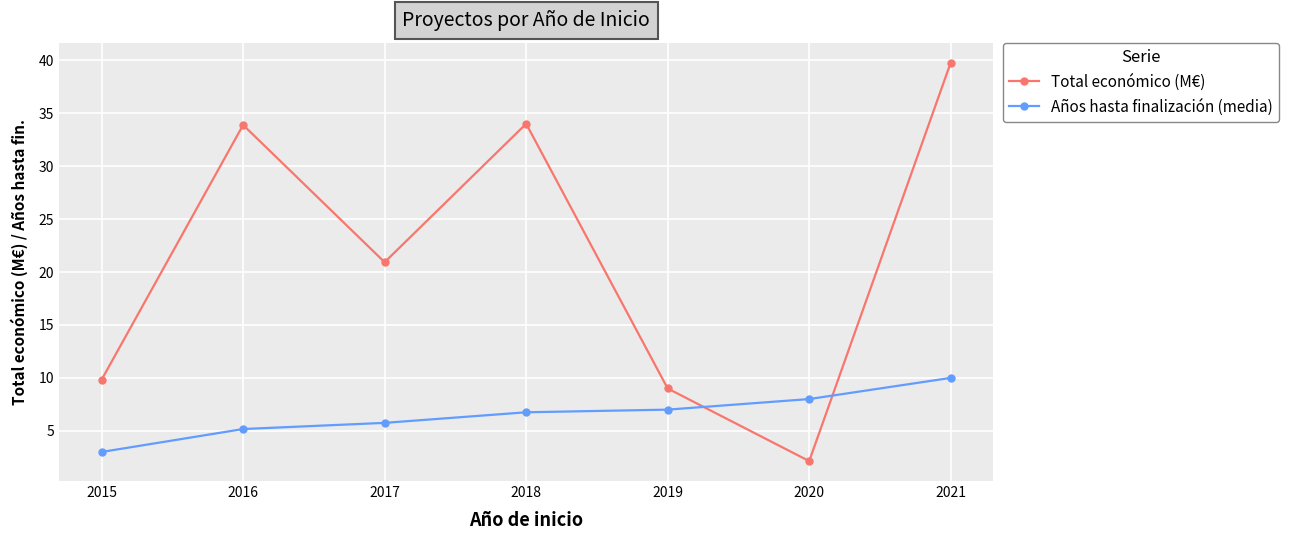

What is the greatest value displayed?

39.8